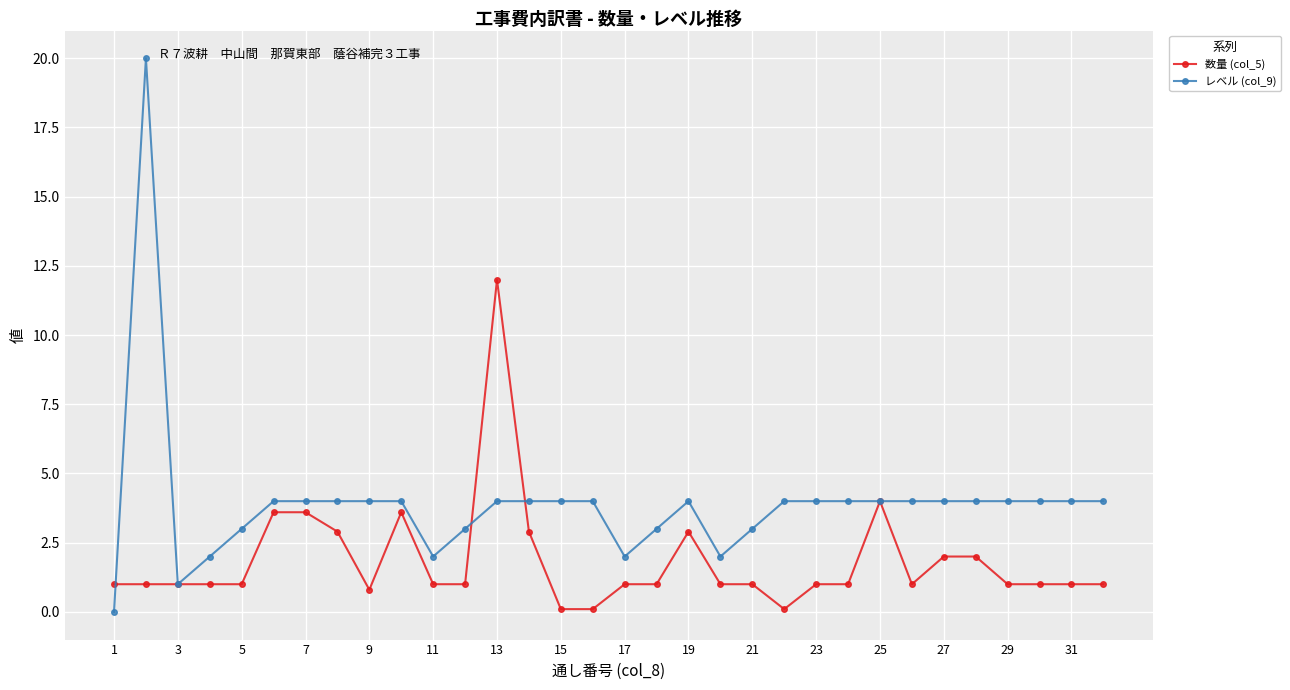

Which series has the widest spread of values?

レベル (col_9)